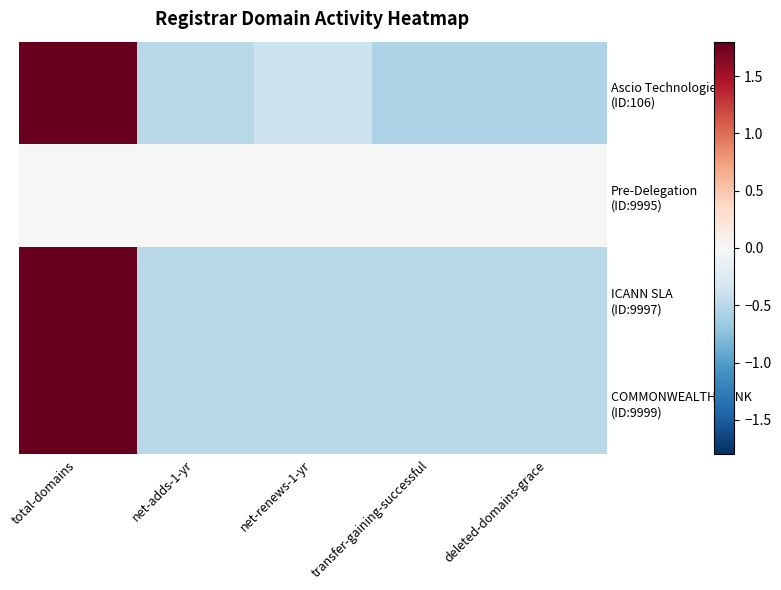

Rank the series at net-renews-1-yr from highest to lowest value.

Pre-Delegation (ID:9995), Ascio Technologies (ID:106), COMMONWEALTH BANK (ID:9999), ICANN SLA (ID:9997)